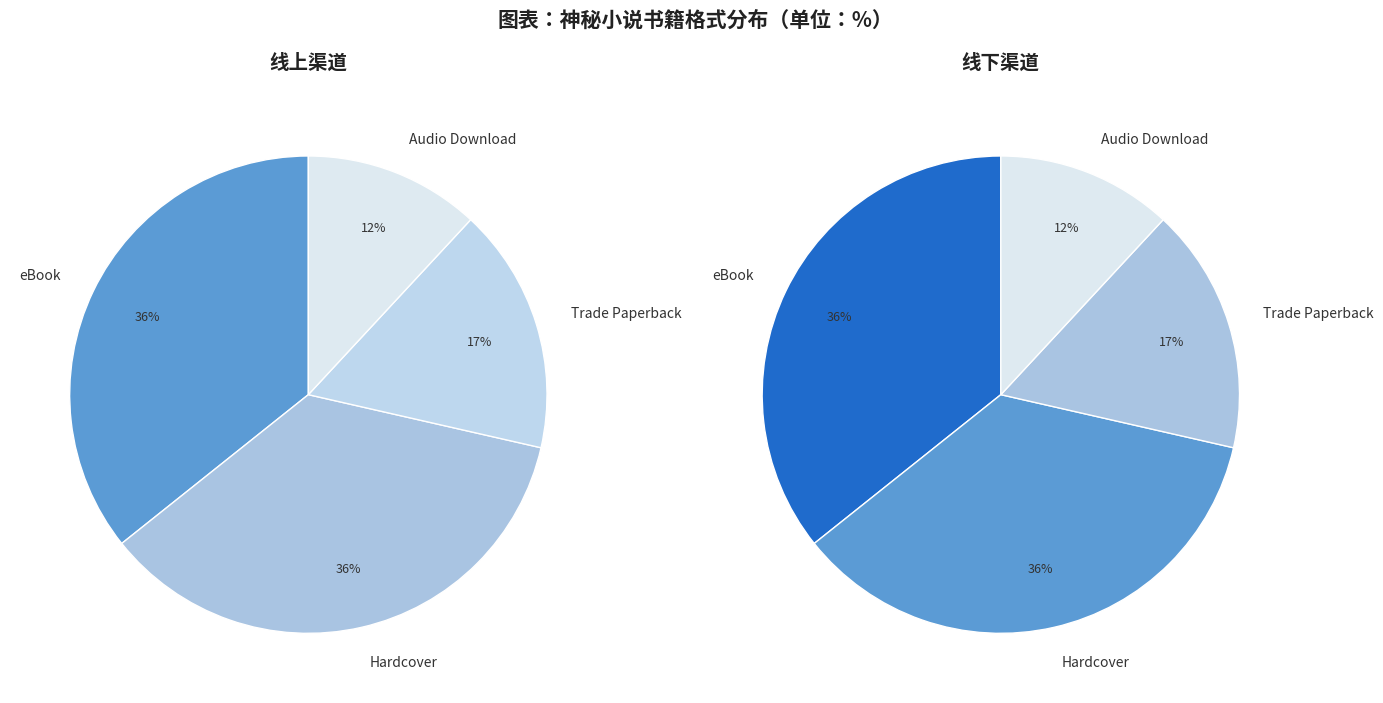

Count the number of slices in the pie.

4